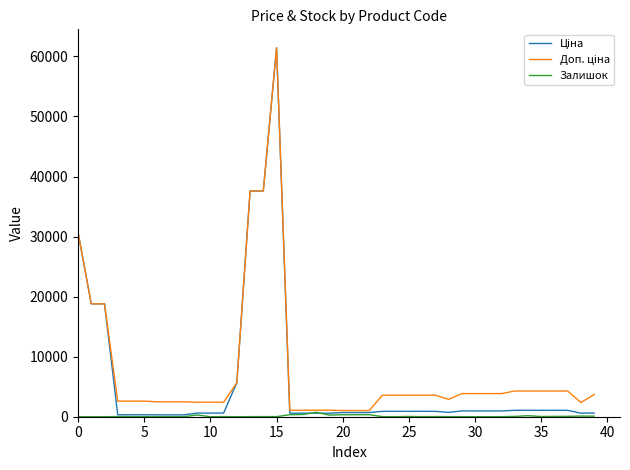

Reading left to right, transcribe all the data shown in this chart.

Ціна: 30717.1	18796.8	18796.8	324.8	324.8	324.8	310.3	310.3	310.3	603.7	603.7	603.7	5673.8	37593.6	37593.6	61434.3	589.9	589.9	589.9	589.9	693.7	693.7	693.7	895.9	895.9	895.9	895.9	895.9	724.5	963.5	963.5	963.5	963.5	1069.8	1069.8	1069.8	1069.8	1069.8	591.6	617.0
Доп. ціна: 30717.1	18796.8	18796.8	2598.3	2598.3	2598.3	2482.4	2482.4	2482.4	2414.8	2414.8	2414.8	5673.8	37593.6	37593.6	61434.3	1081.7	1081.7	1081.7	1081.7	1024.6	1024.6	1024.6	3583.6	3583.6	3583.6	3583.6	3583.6	2897.8	3854.0	3854.0	3854.0	3854.0	4279.1	4279.1	4279.1	4279.1	4279.1	2366.5	3701.9
Залишок: 0.0	0.0	0.0	33.0	12.0	5.0	9.0	7.0	5.0	288.0	0.0	21.0	2.0	13.0	23.0	16.0	333.0	373.0	735.0	272.0	330.0	333.0	339.0	7.0	6.0	43.0	9.0	26.0	11.0	8.0	6.0	4.0	12.0	54.0	169.0	34.0	53.0	64.0	106.0	94.0